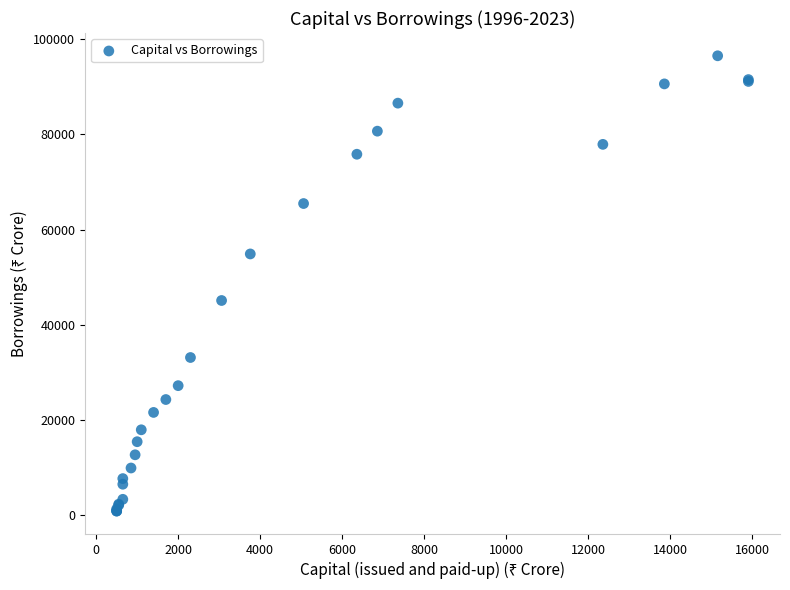

What Y value in the scatter plot is closest to 48681?

45102